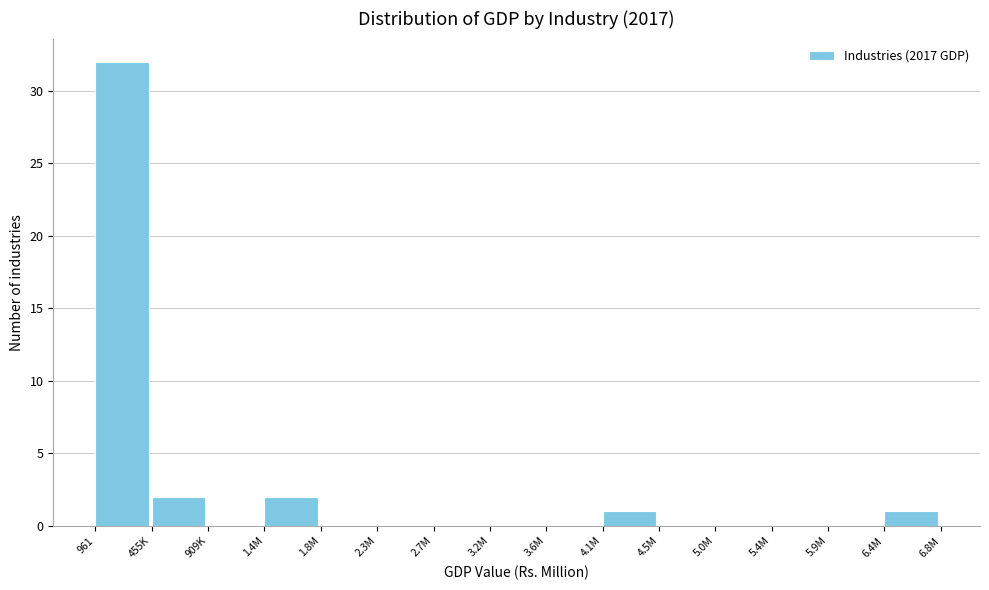

Reading right to left, extract all data points from this chart.

6.4M=1	5.9M=0	5.4M=0	5.0M=0	4.5M=0	4.1M=1	3.6M=0	3.2M=0	2.7M=0	2.3M=0	1.8M=0	1.4M=2	909K=0	455K=2	961=32